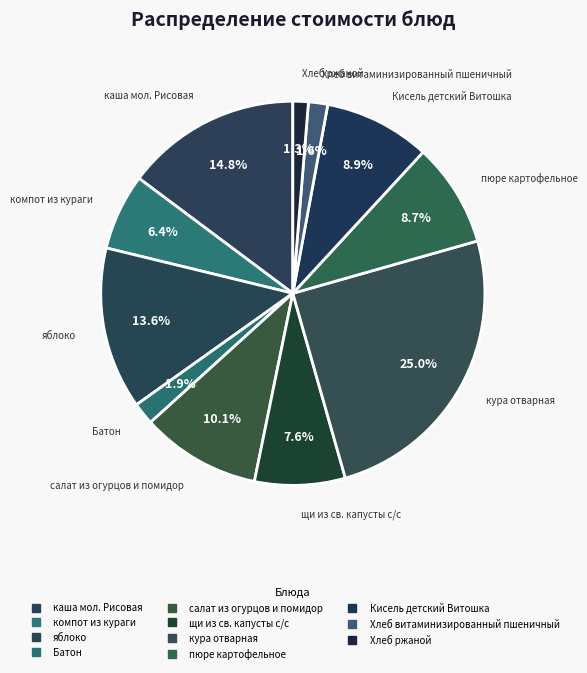

Count the number of slices in the pie.

11